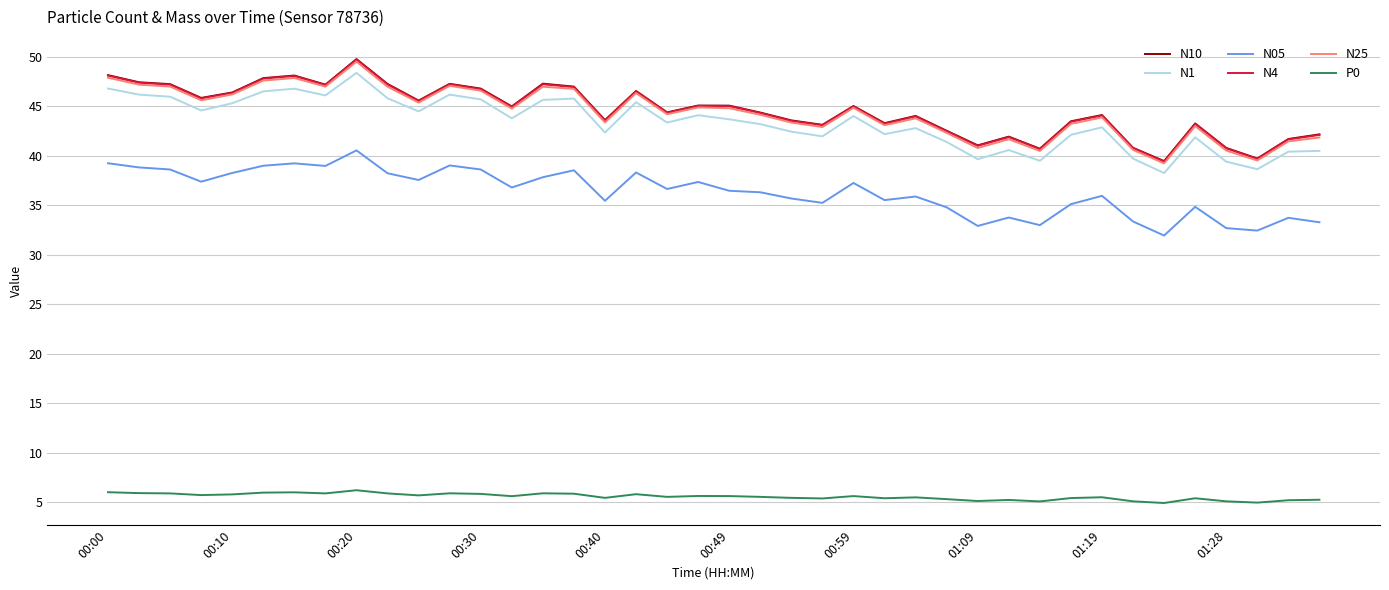

What is the minimum value shown in the chart?

4.9